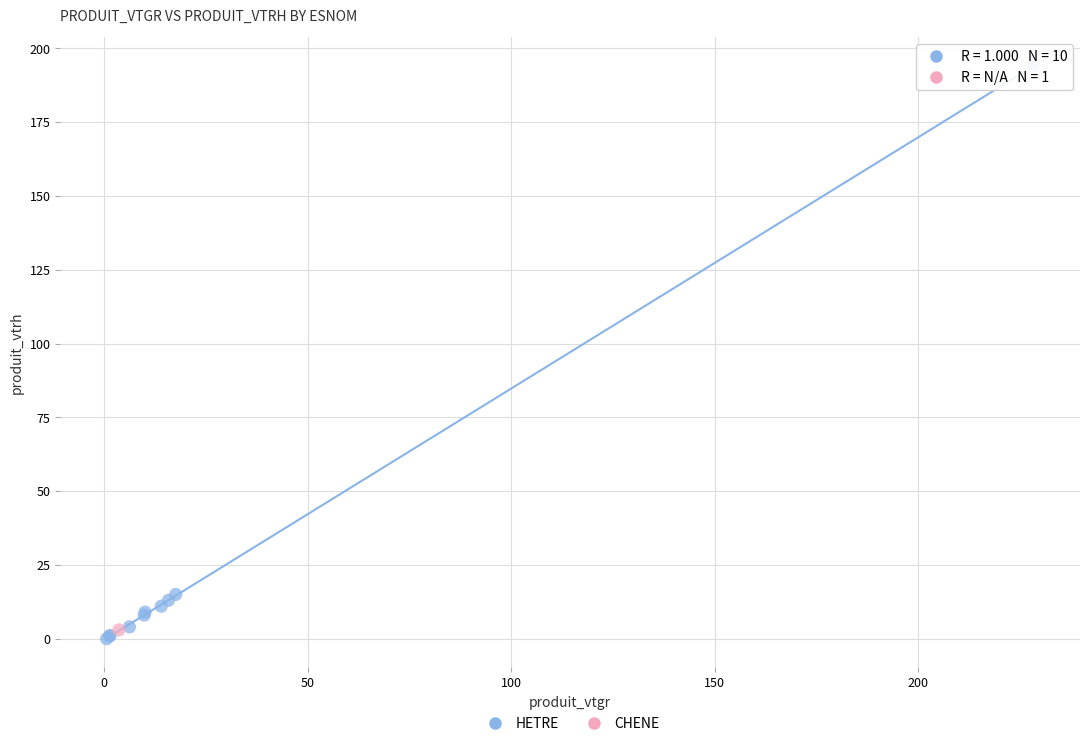

What are all the series names shown in the legend?

HETRE, CHENE